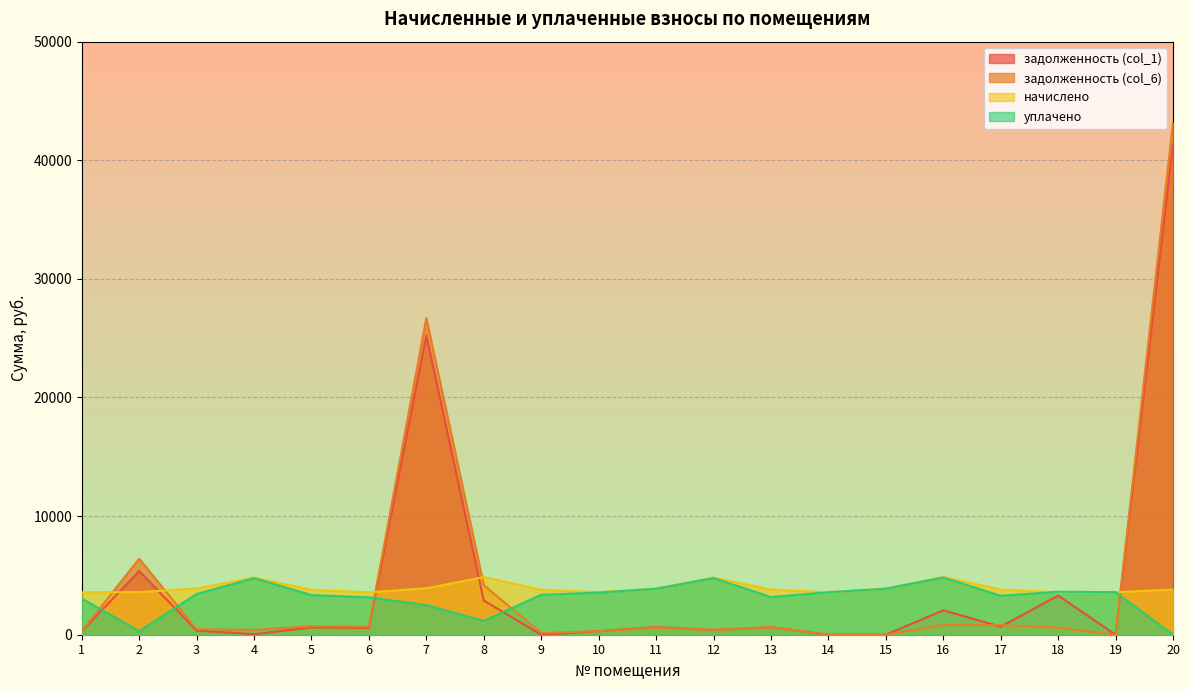

At how many categories does at least one series exceed 10670?

2